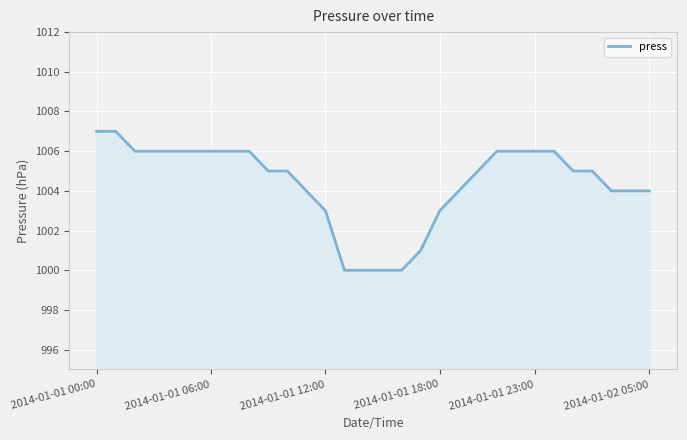

What is the greatest value displayed?

1007